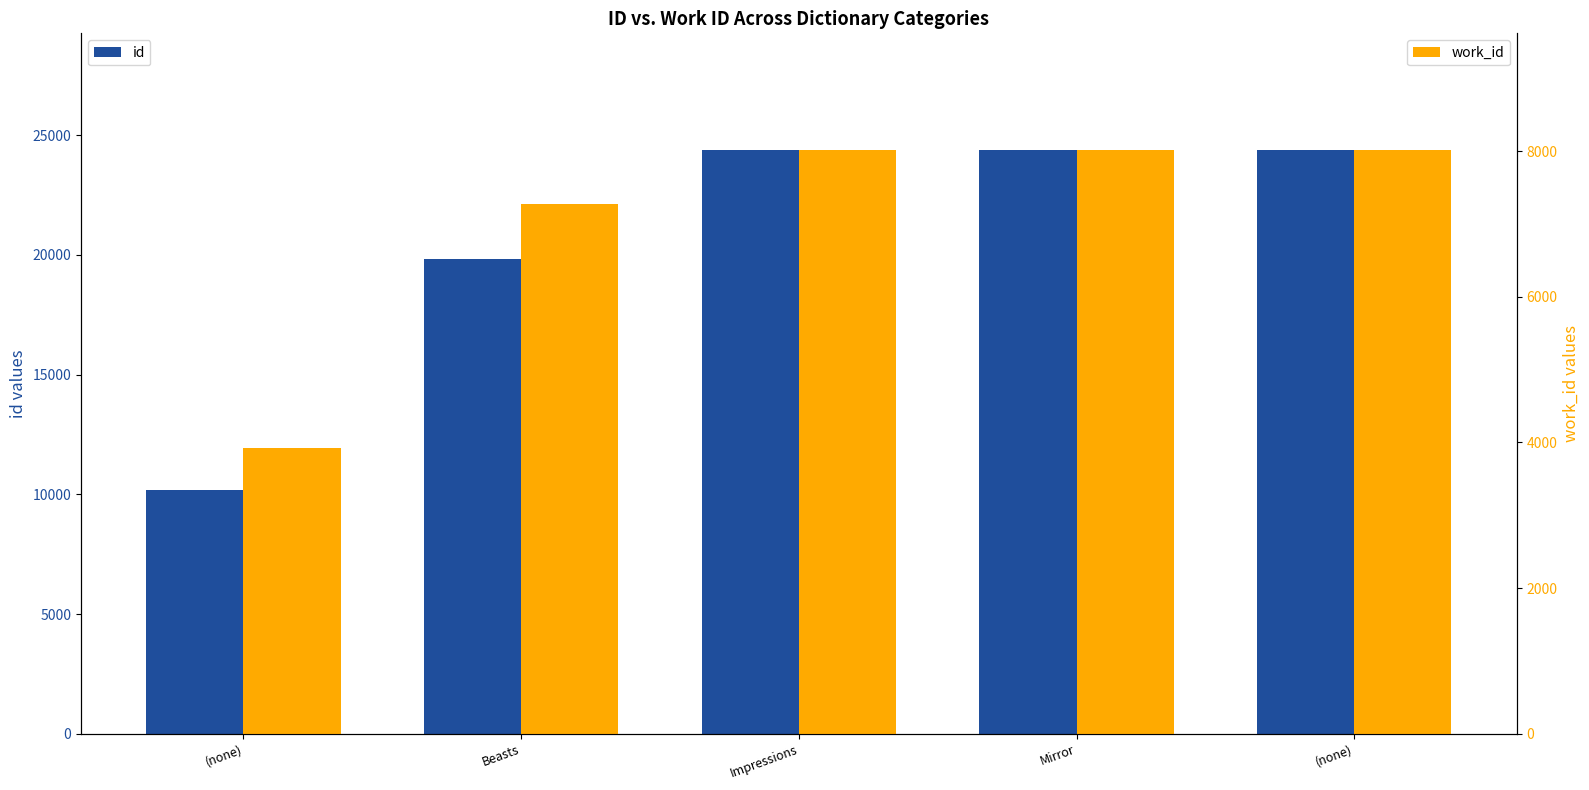

List the series in order of their peak value, lowest first.

work_id, id